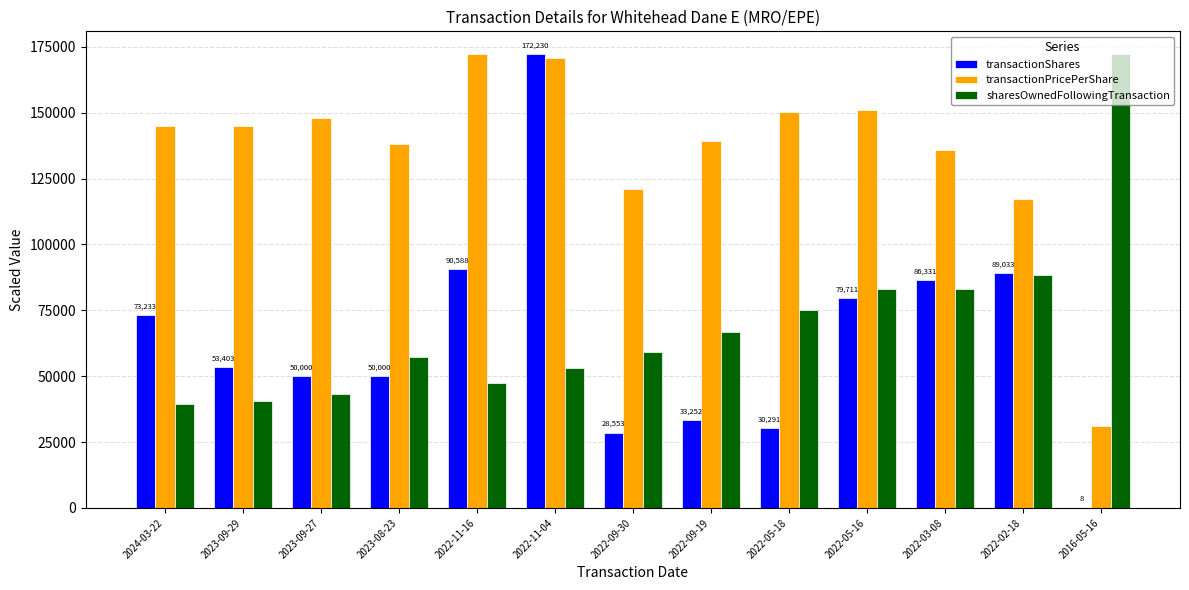

What is the sum of the transactionPricePerShare values at 2022-02-18 and 2022-05-18?

267312.6